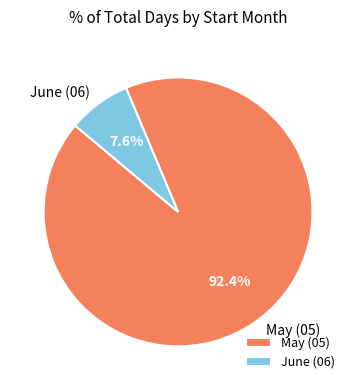

What is the majority slice?

May (05)